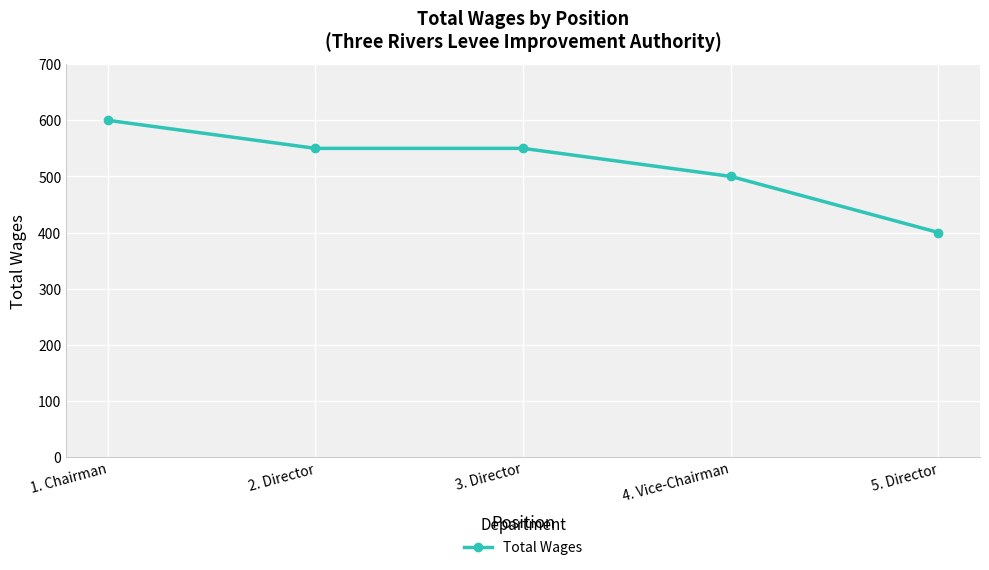

How many lines are shown in the chart?

1